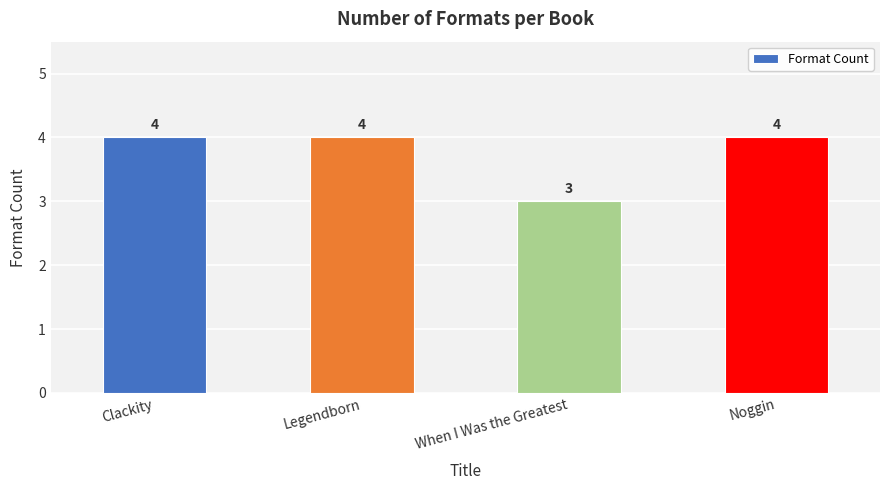

What is the average value?

4